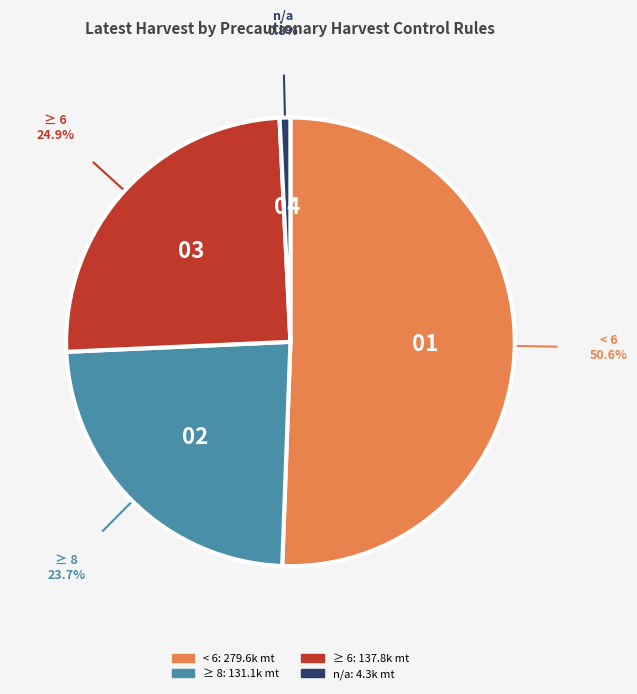

Is there any slice that represents more than half of the pie?

Yes